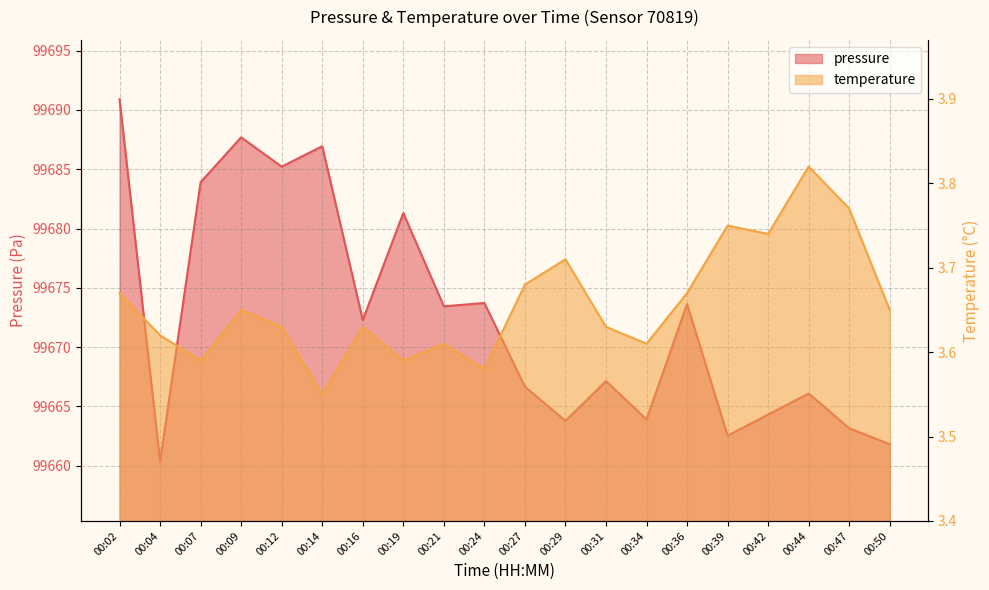

Rank the series by their maximum value, from lowest to highest.

temperature, pressure